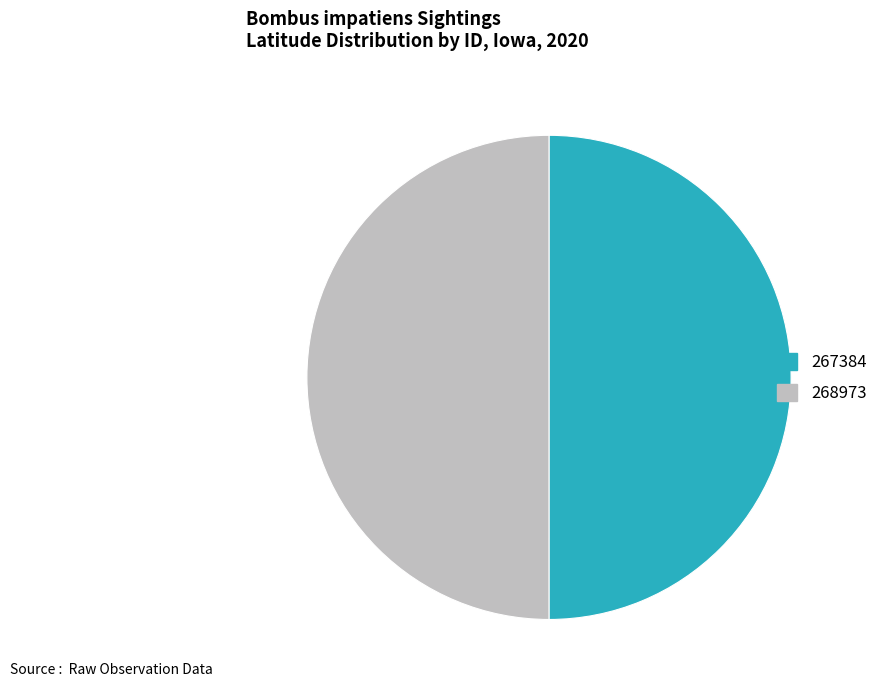

How many segments does this pie chart have?

2